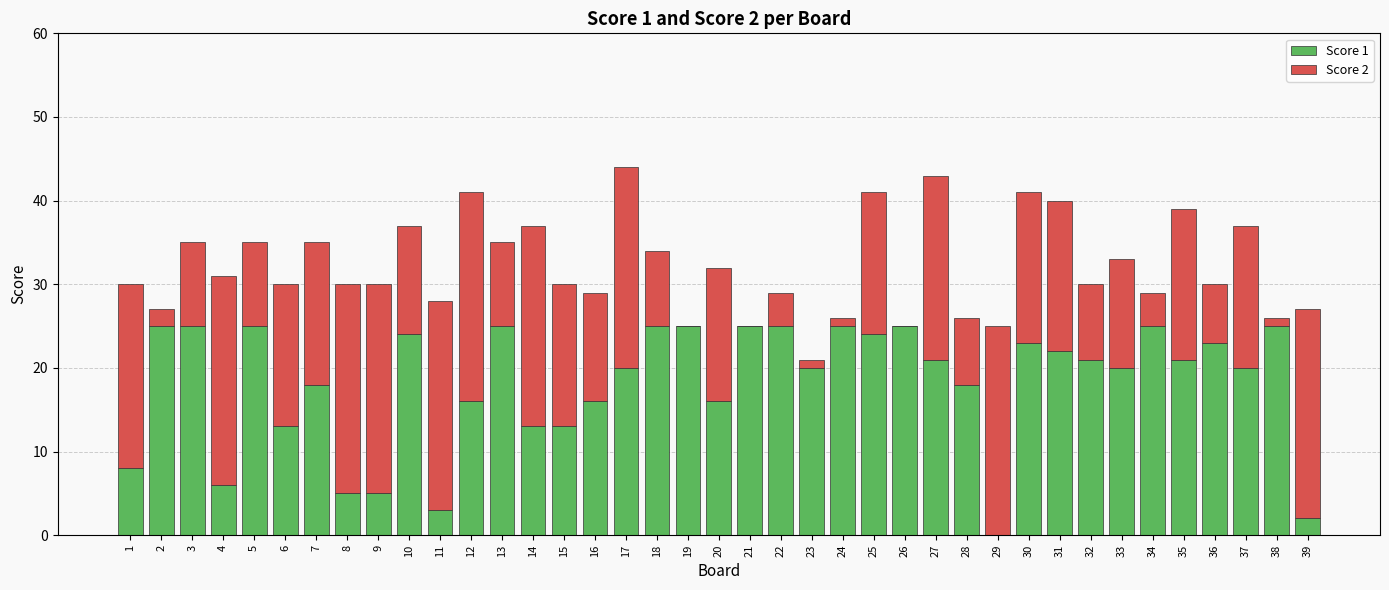

The value of Score 1 at 38 is 25. True or false?

True